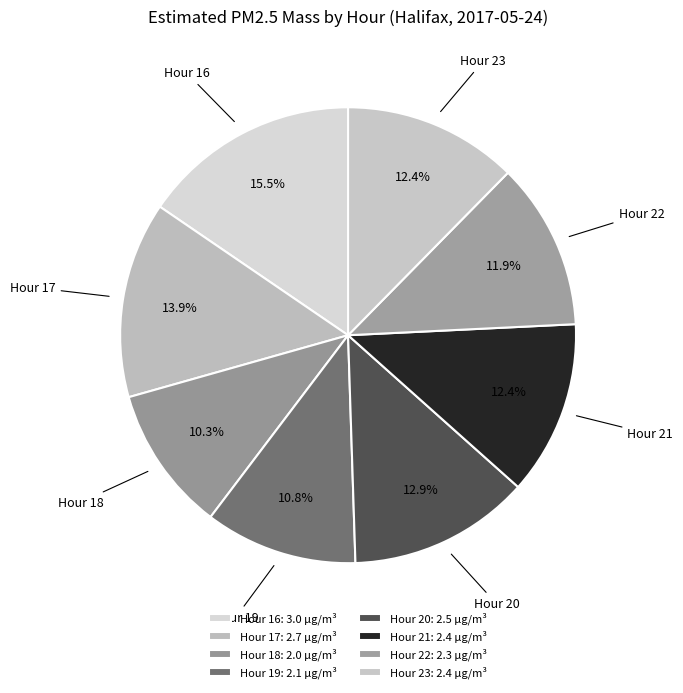

Does Hour 18 account for over 50% of the chart?

No